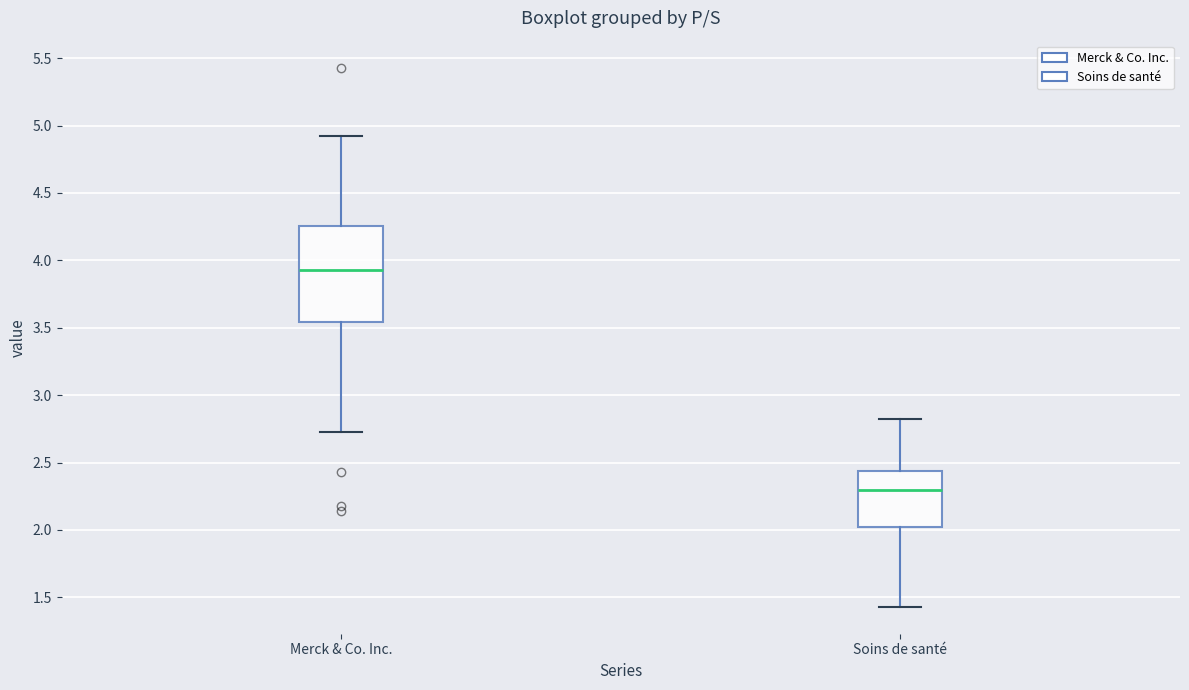

Where does the upper whisker of the box for Merck & Co. Inc. end on the y-axis? The values are not printed on the chart, so give them approximately, as read against the axis.

4.90